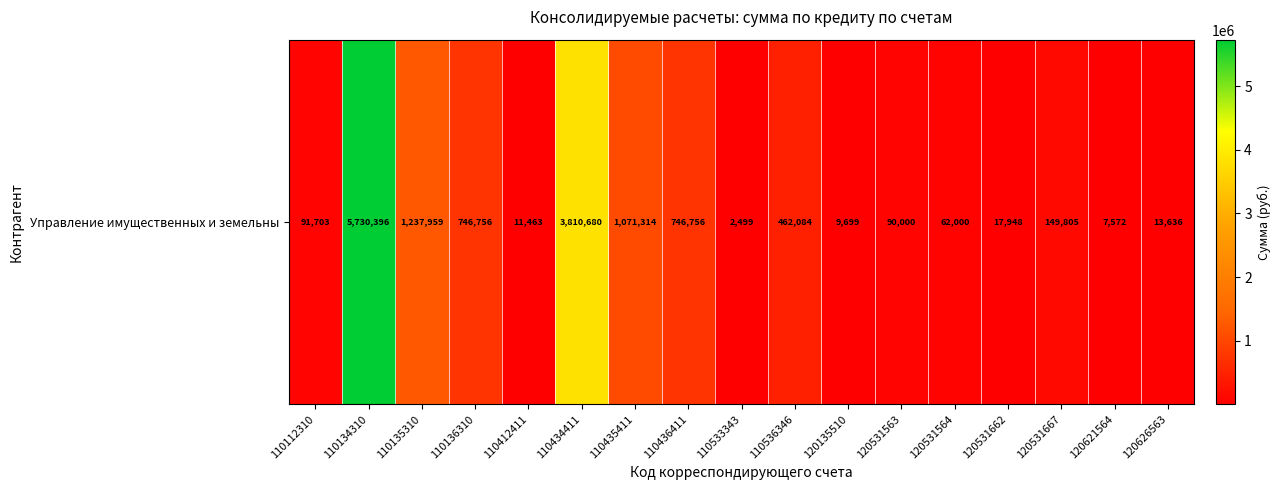

Which label corresponds to the smallest value in the chart?

110533343